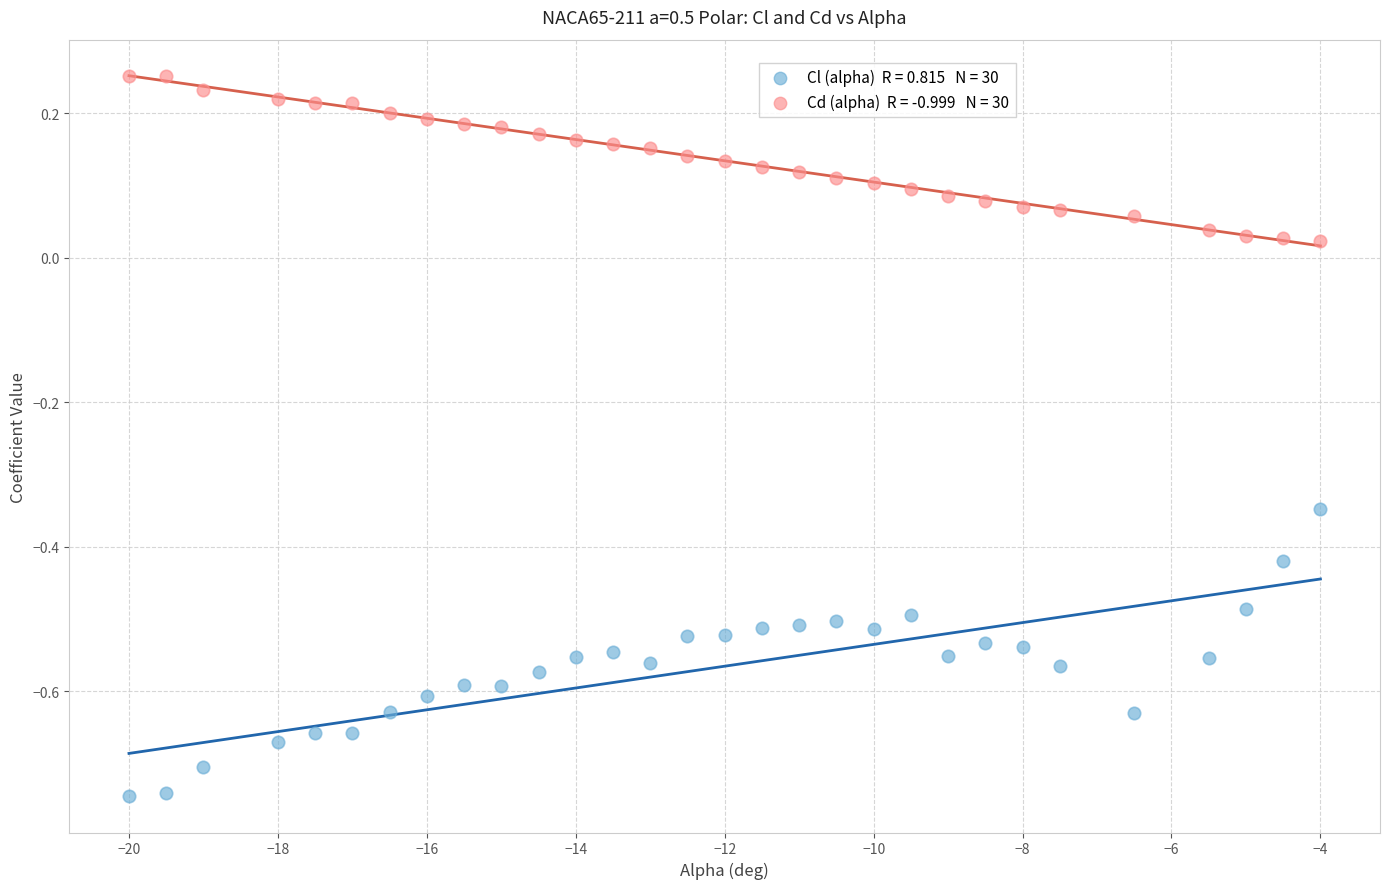

Across all data points, what is the range of X values (max minus min)?

16.0